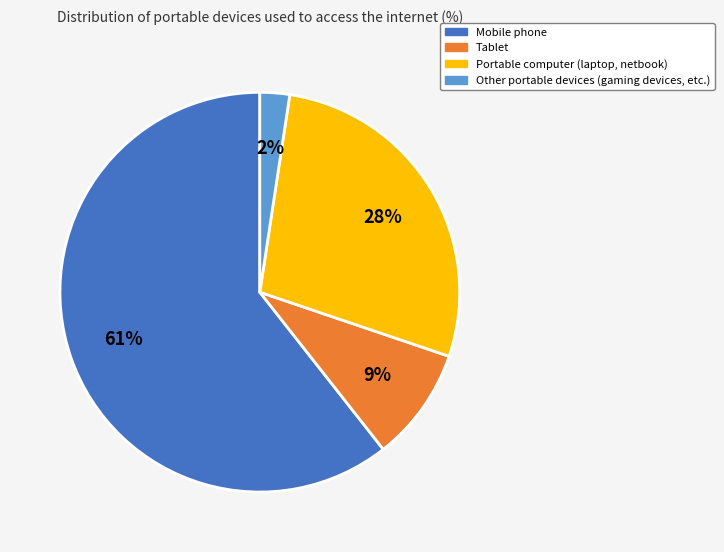

Which has a higher value, Tablet or Mobile phone?

Mobile phone